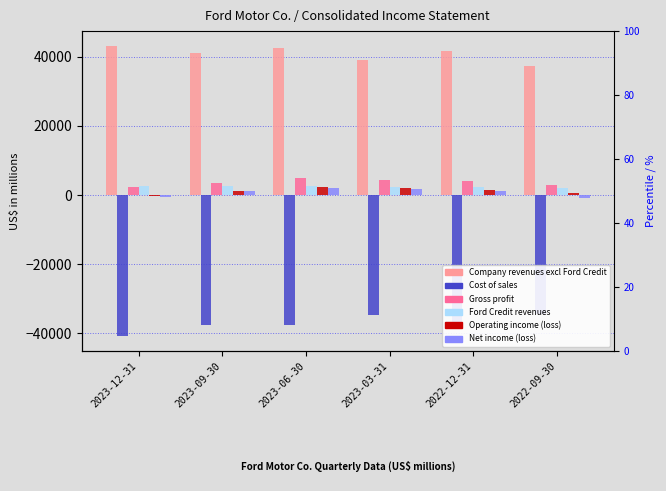

Count the number of data series in this chart.

6